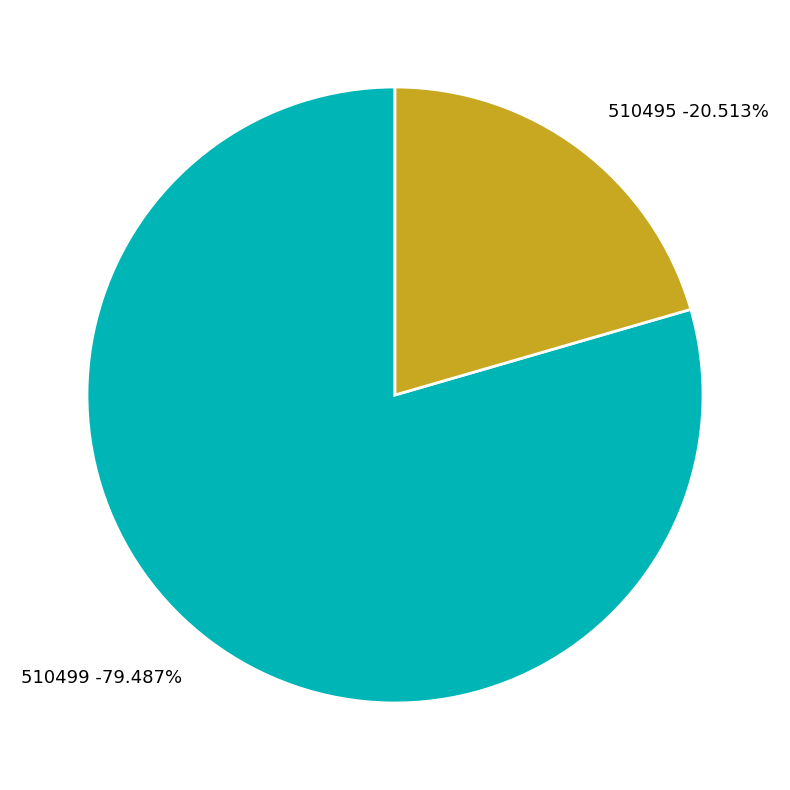

Which slice is the largest?

510499